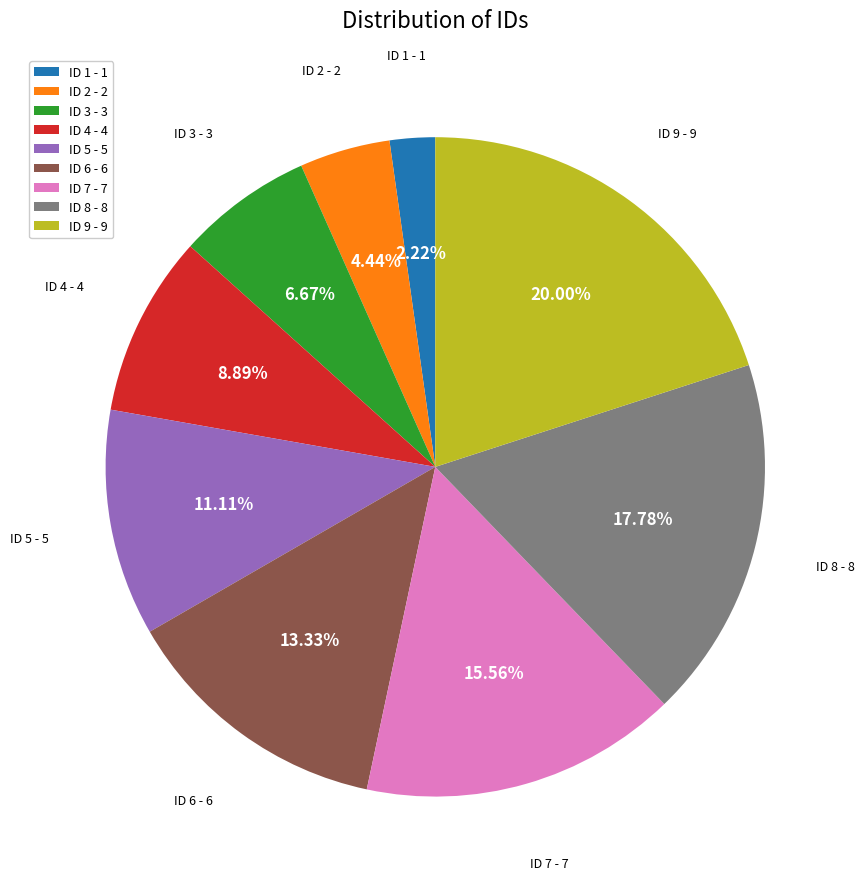

Approximately how many times larger is the value at ID 8 compared to ID 7?

1.1